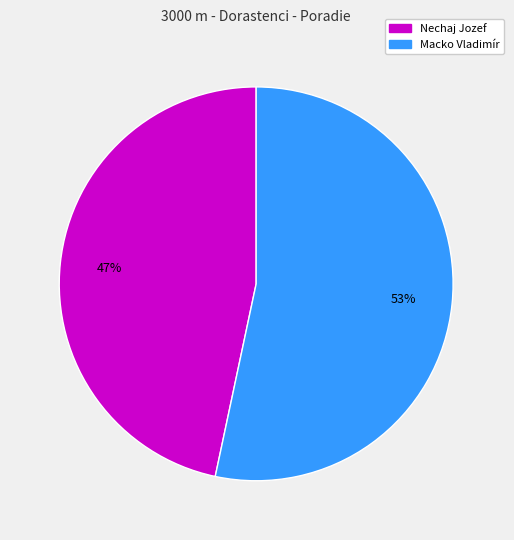

What is the ratio of the value at Macko Vladimír to the value at Nechaj Jozef?

1.1